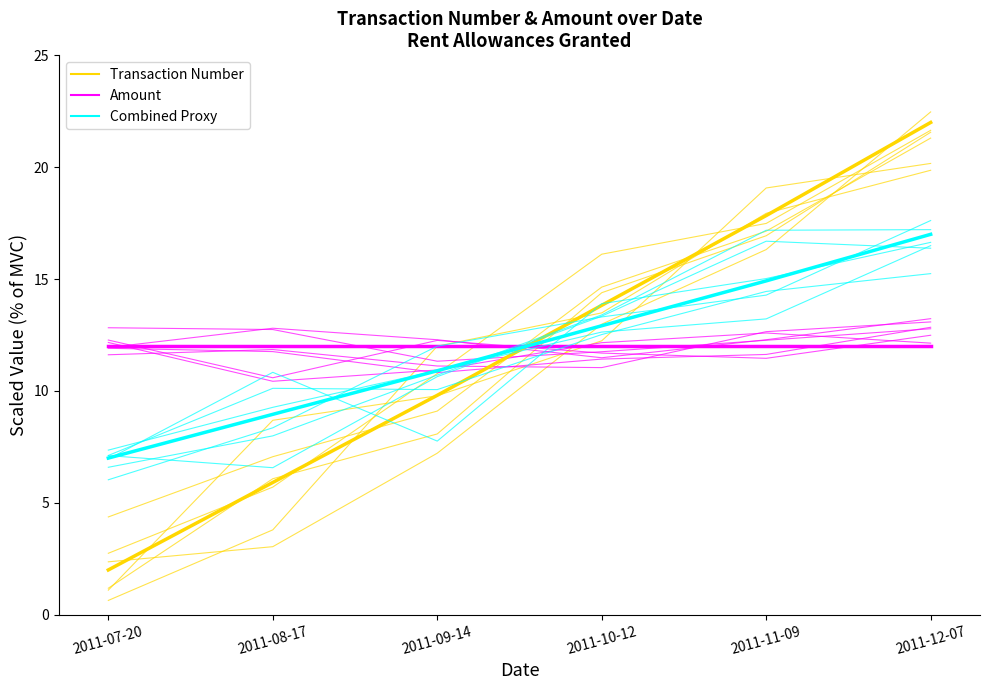

Rank the series at 2011-07-20 from lowest to highest value.

Transaction Number, Combined Proxy, Amount